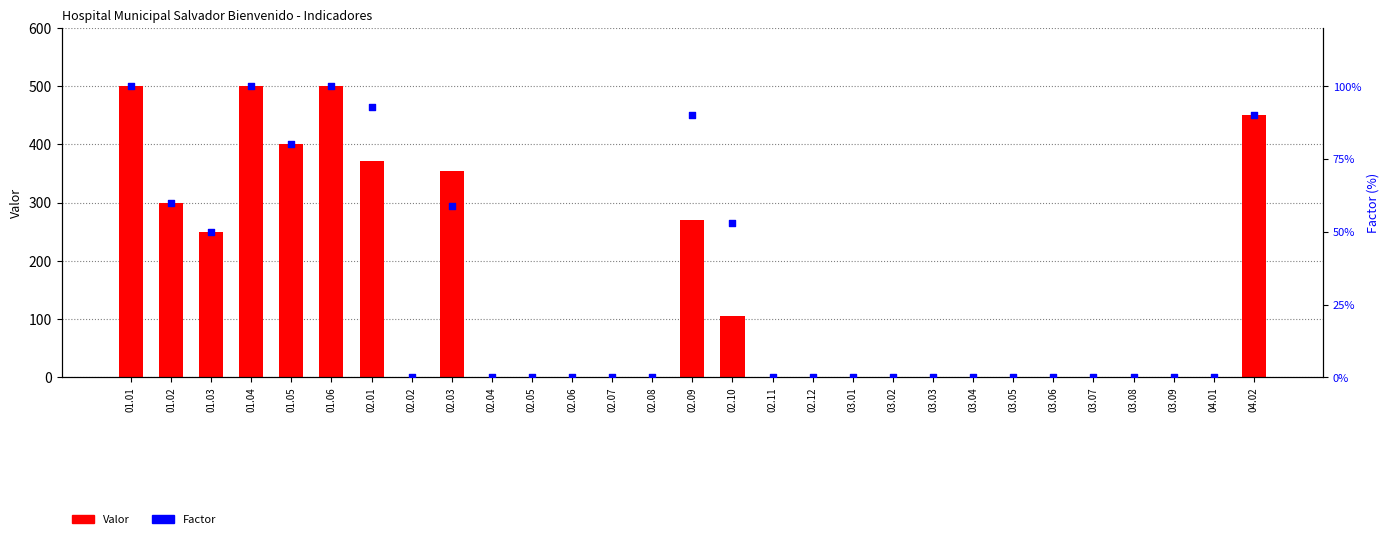

Which series has the widest spread of Y values?

Valor